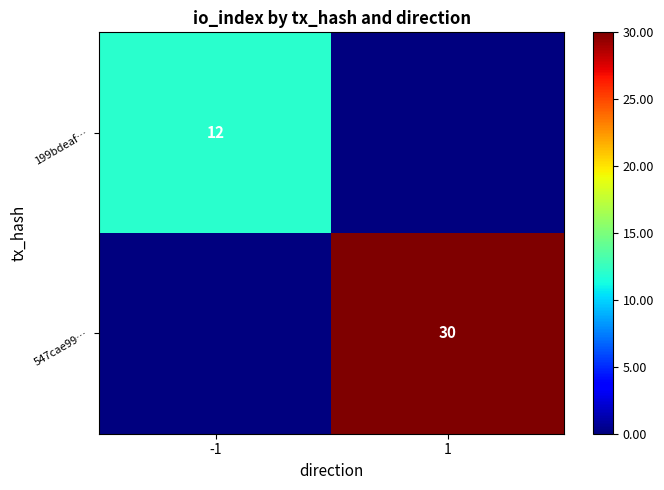

The 199bdeaf… series shows 12 at -1. True or false?

True